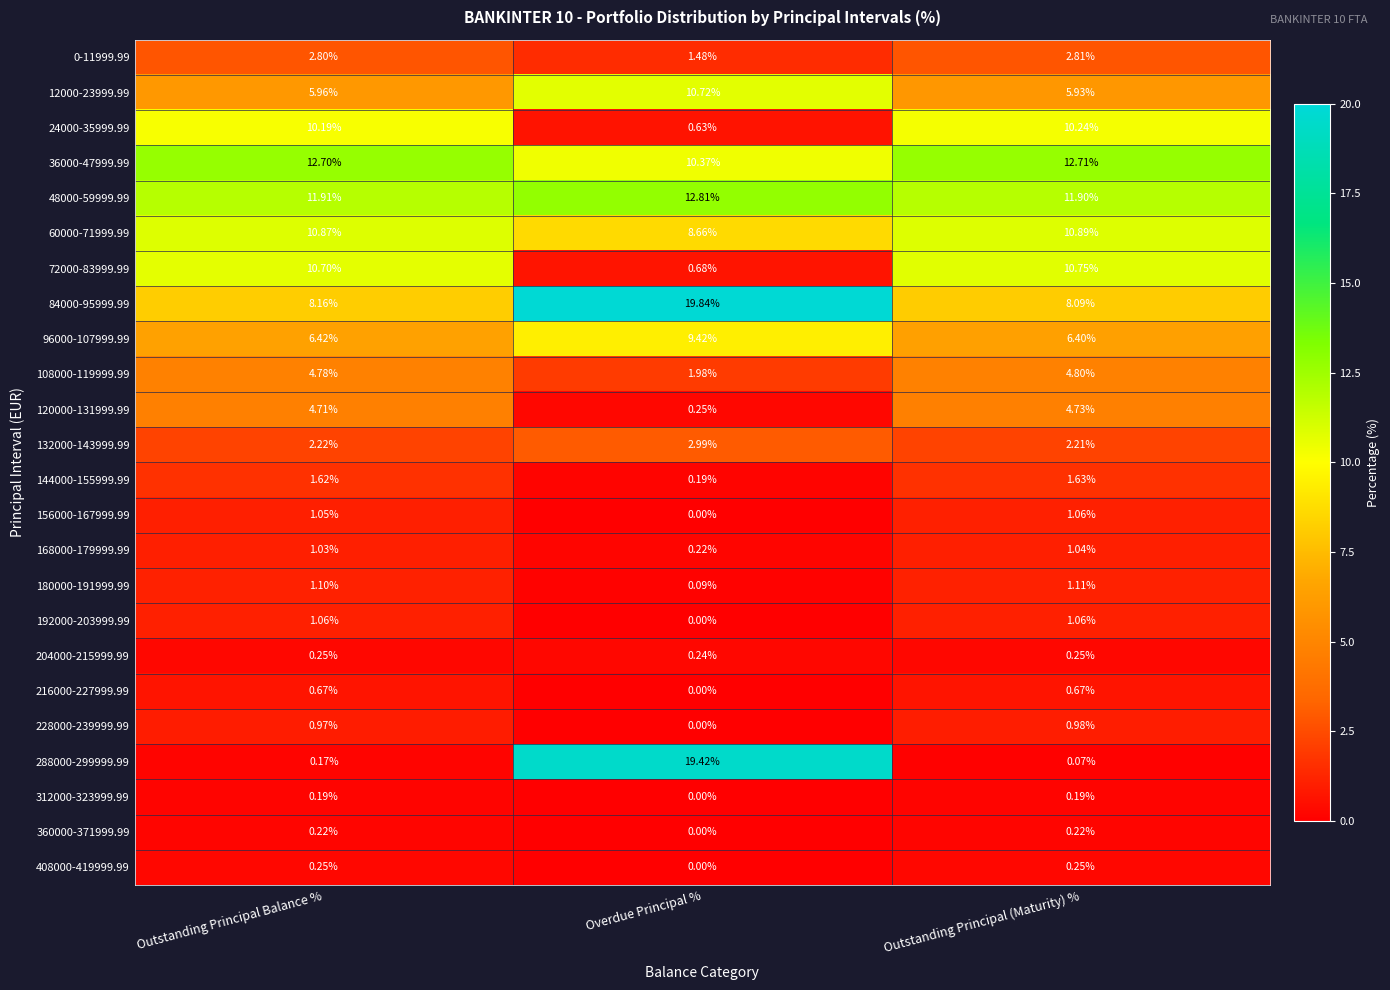

Rank the categories by 132000-143999.99 value from highest to lowest.

Overdue Principal %, Outstanding Principal Balance %, Outstanding Principal (Maturity) %